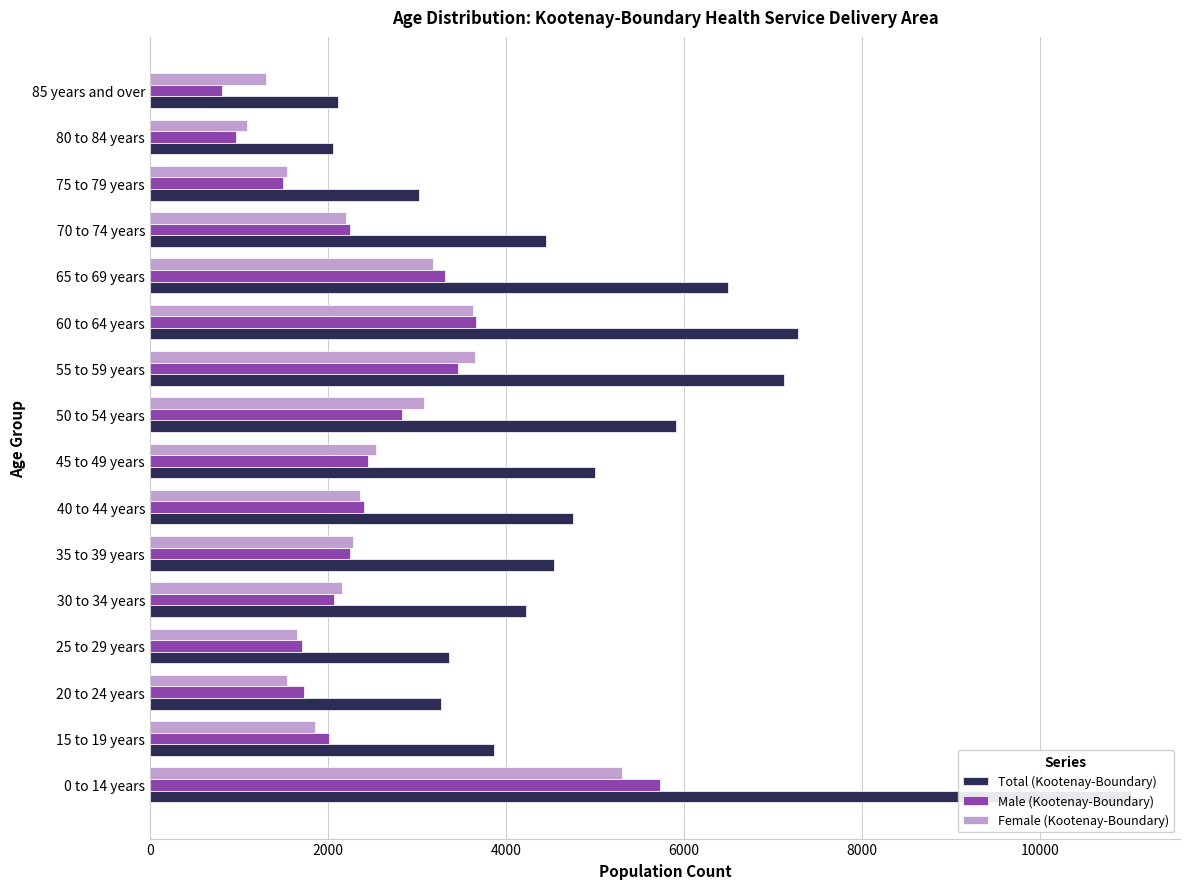

How many categories are shown in the chart?

16